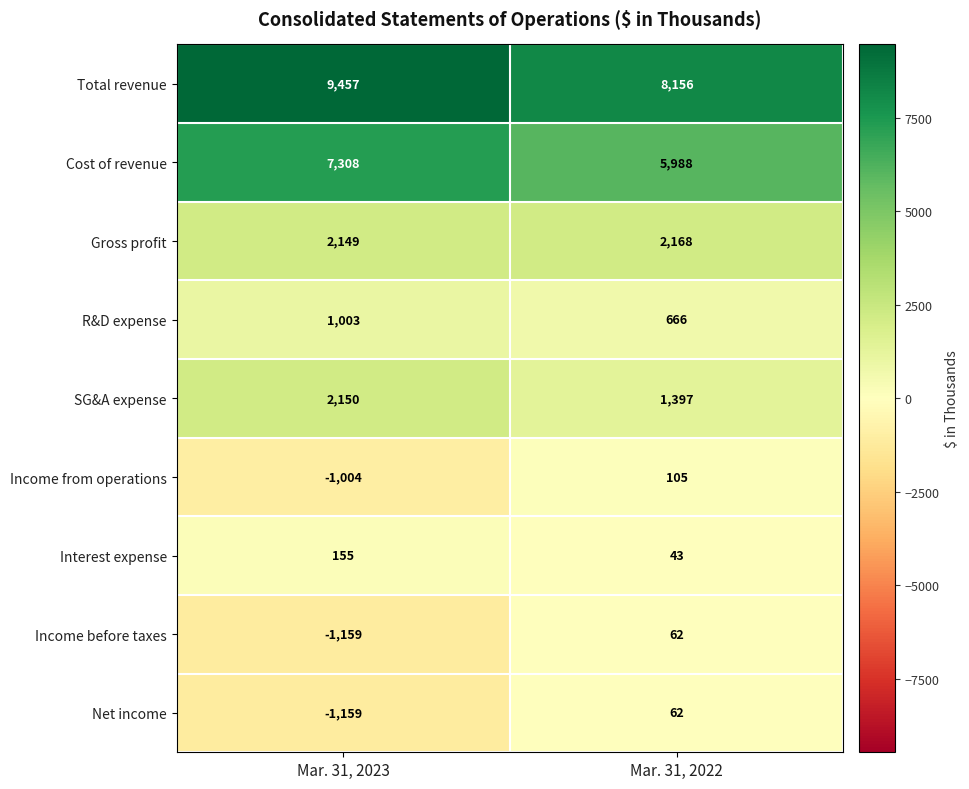

What is the approximate value of Interest expense at Mar. 31, 2022?

43